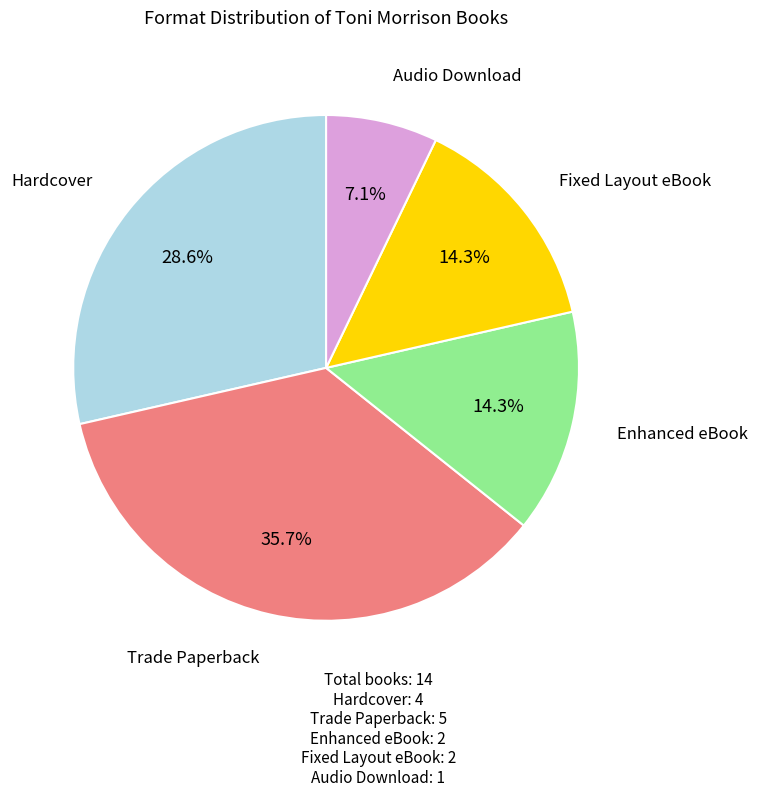

To the nearest percent, what is the difference between the largest and smallest slice percentages?

29%